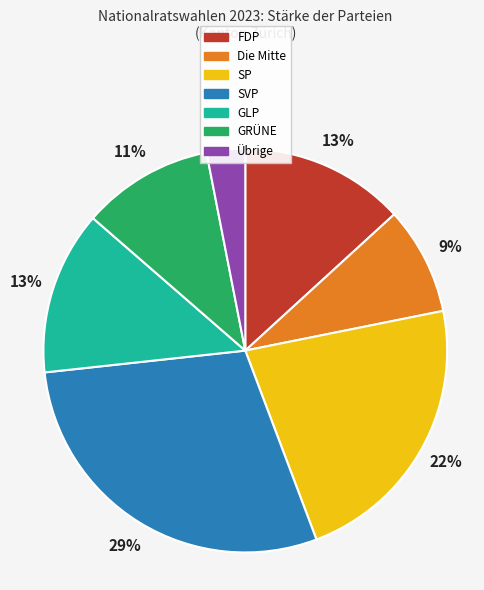

How many segments does this pie chart have?

7